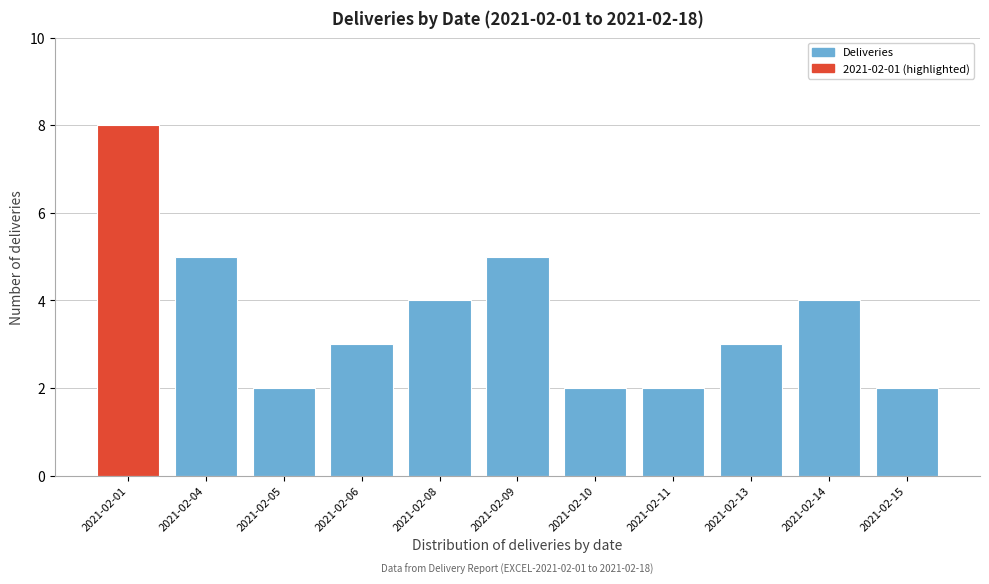

Reading left to right, list all the values displayed in this chart.

2021-02-01=8	2021-02-04=5	2021-02-05=2	2021-02-06=3	2021-02-08=4	2021-02-09=5	2021-02-10=2	2021-02-11=2	2021-02-13=3	2021-02-14=4	2021-02-15=2